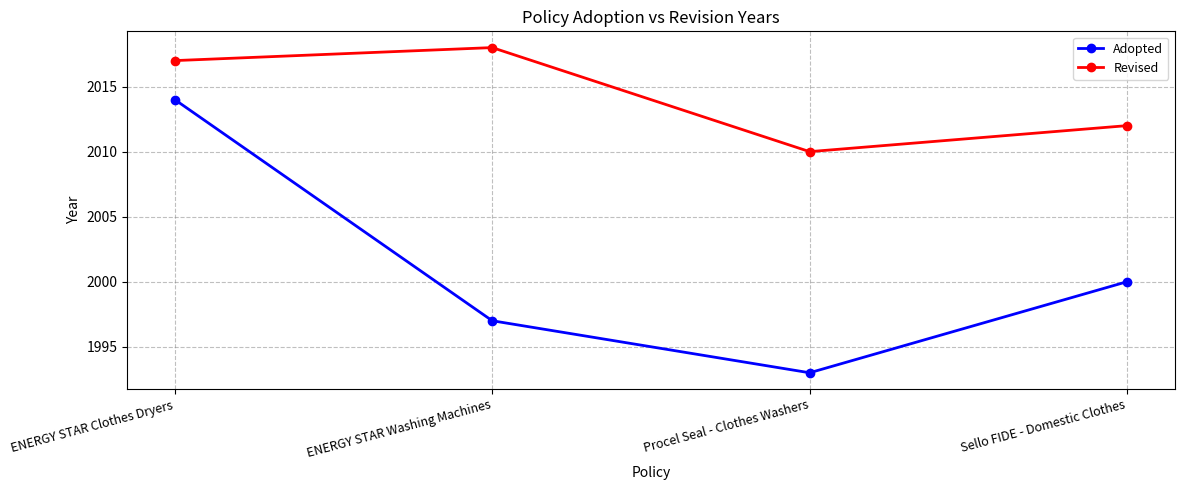

Count the number of data series in this chart.

2